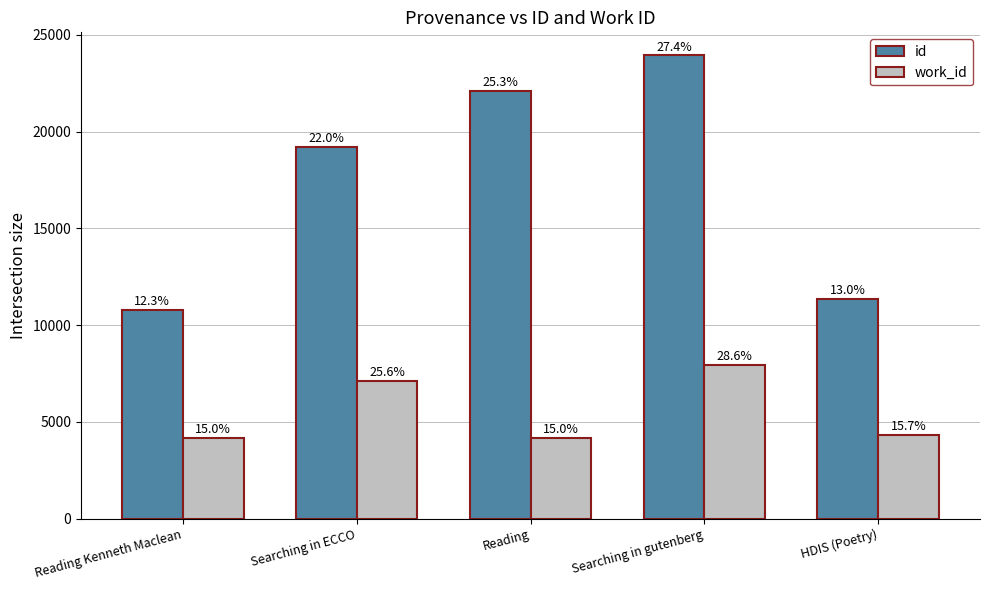

Rank the categories by id value from highest to lowest.

Searching in gutenberg, Reading, Searching in ECCO, HDIS (Poetry), Reading Kenneth Maclean